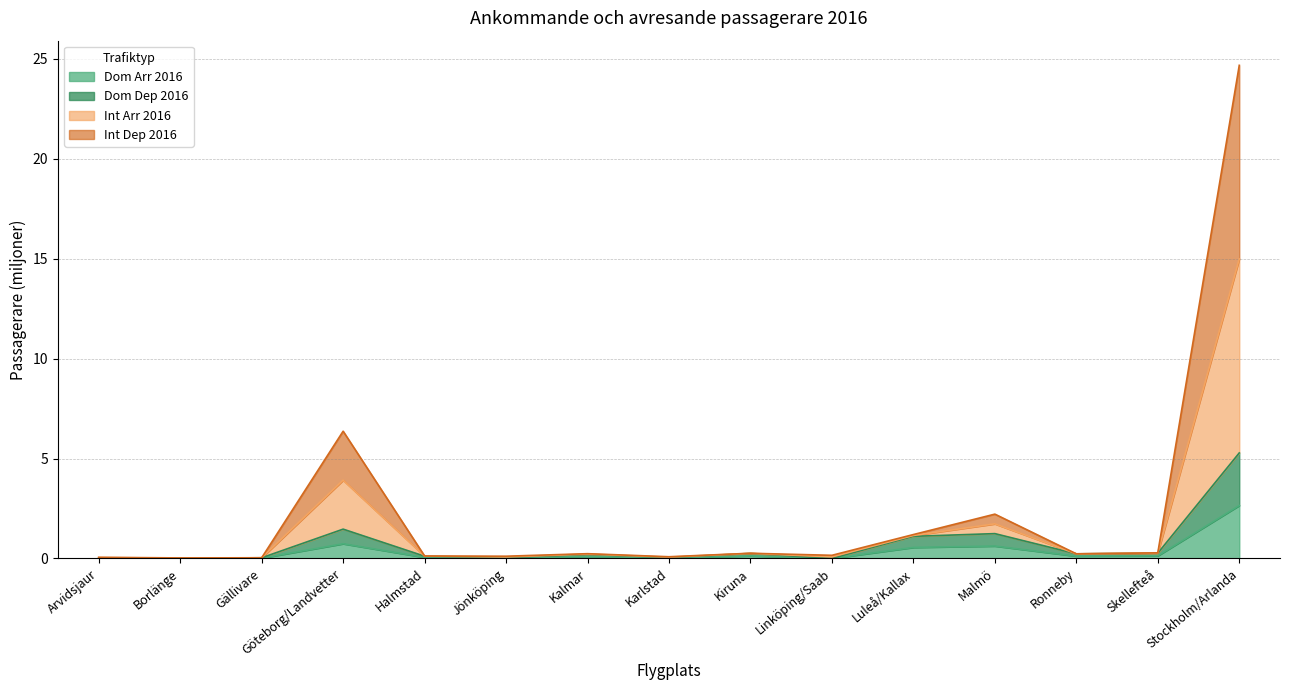

What is the approximate value of Dom Arr 2016 at Kiruna?

0.1